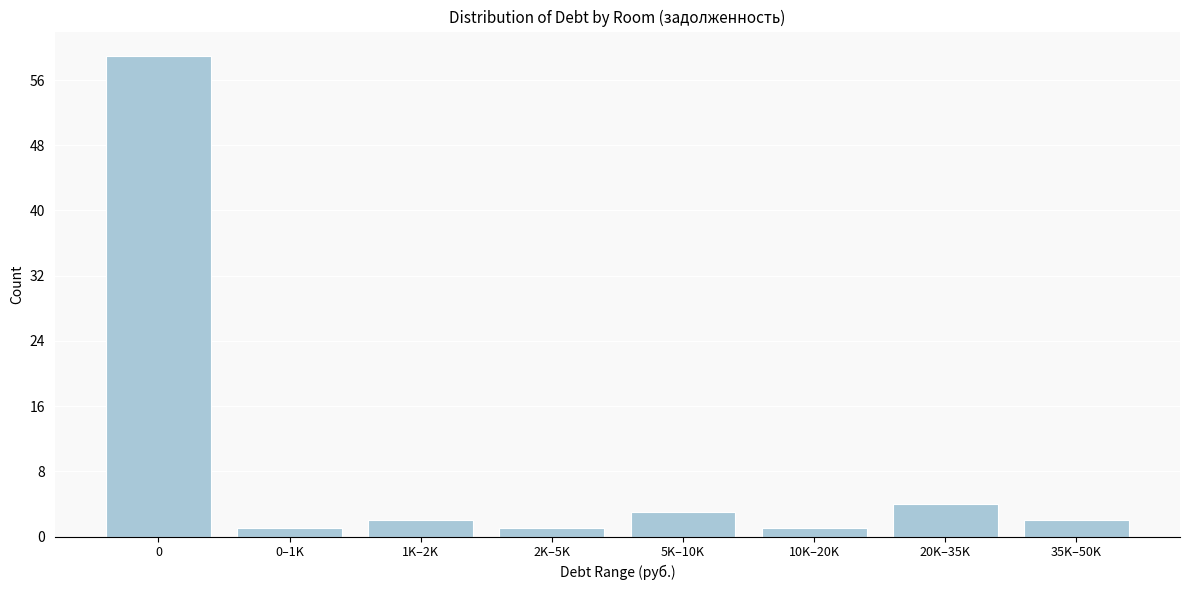

Reading left to right, what are all the values shown in this chart?

59	1	2	1	3	1	4	2